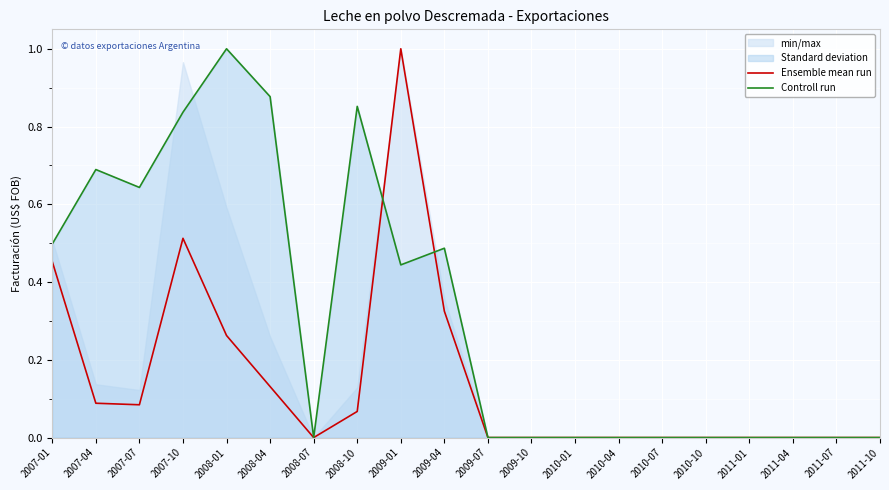

Is the value of Controll run at 2007-07 greater than the value of Ensemble mean run at 2007-07?

Yes